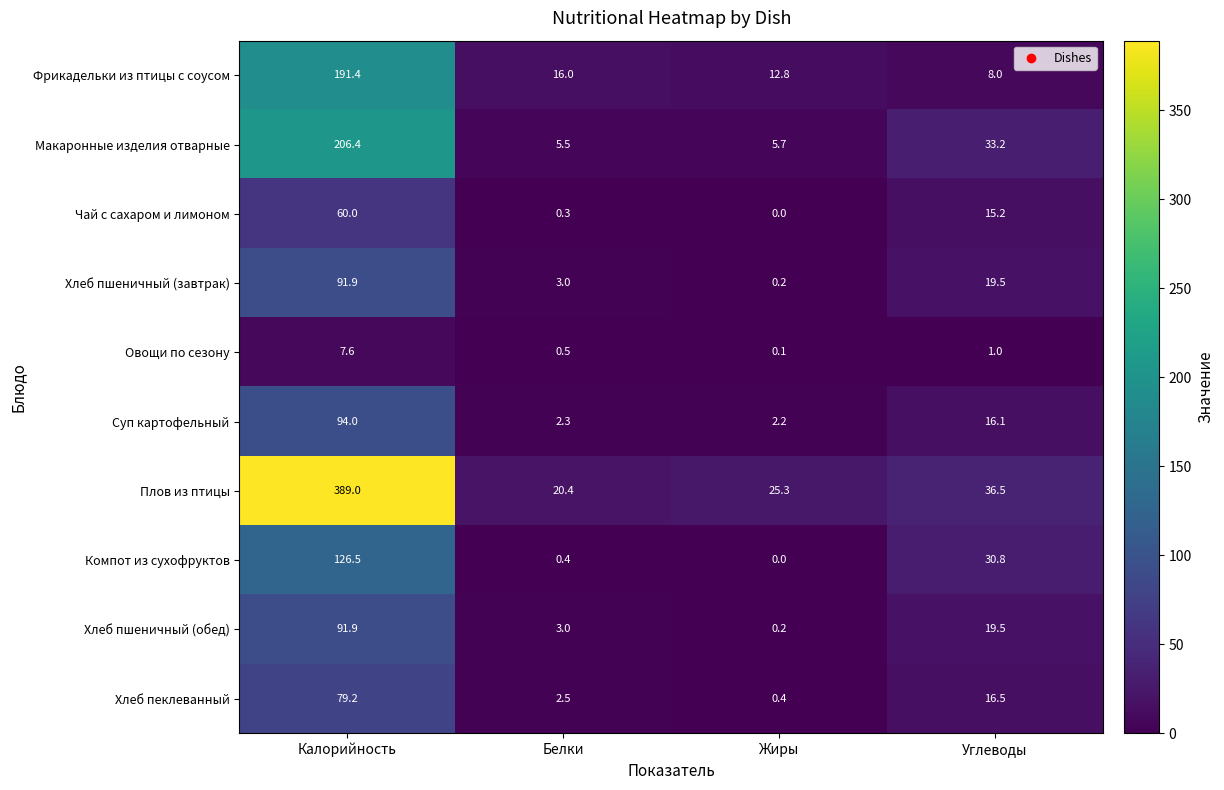

Which series has the widest spread of values?

Плов из птицы